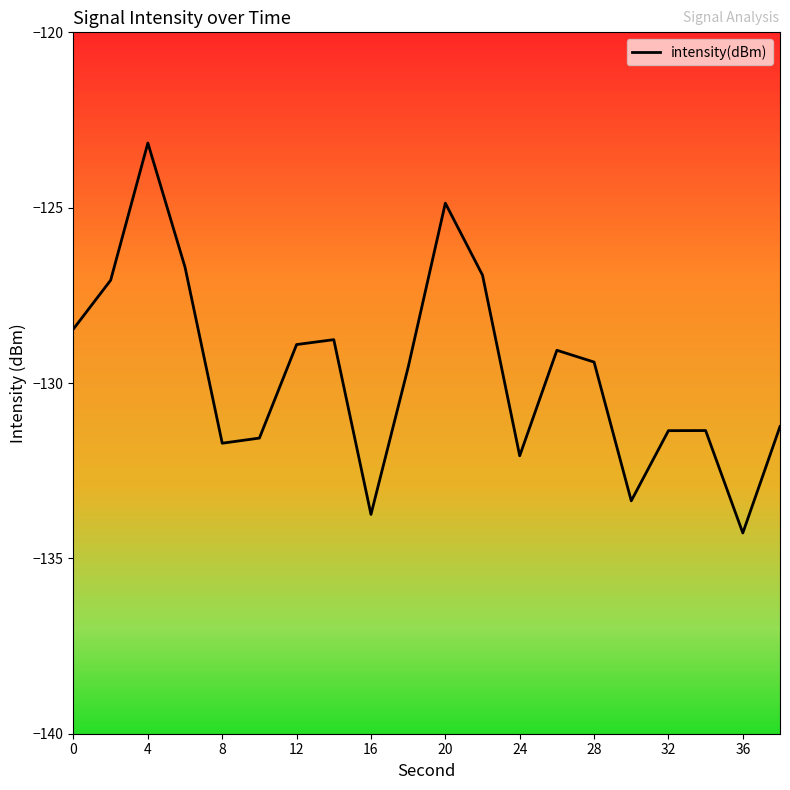

Reading left to right, extract all data points from this chart.

-128.5	-127.1	-123.2	-126.7	-131.7	-131.6	-128.9	-128.8	-133.7	-129.6	-124.9	-126.9	-132.1	-129.1	-129.4	-133.4	-131.4	-131.4	-134.3	-131.2